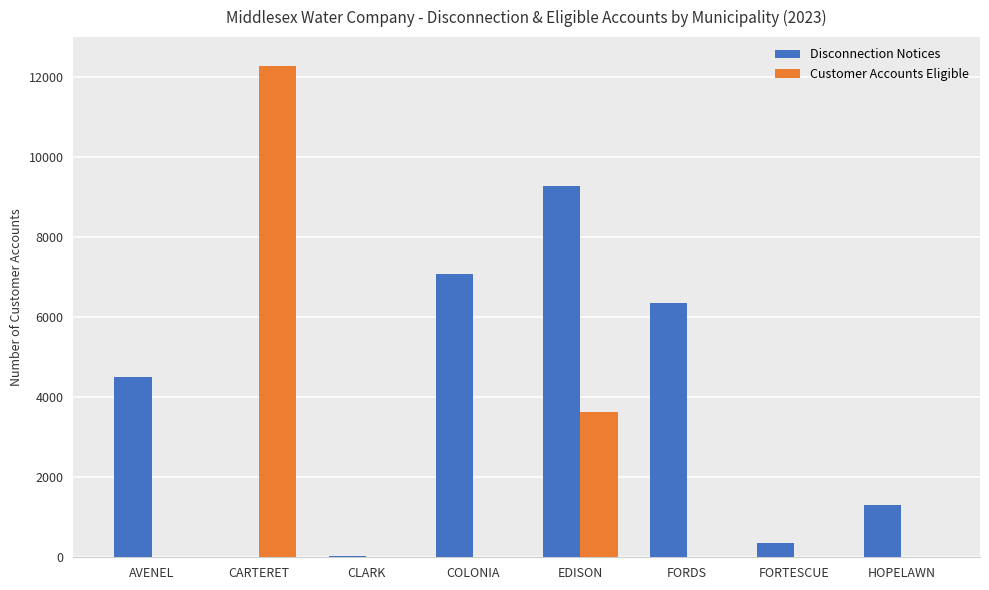

At which category is the sum across all series the highest?

EDISON